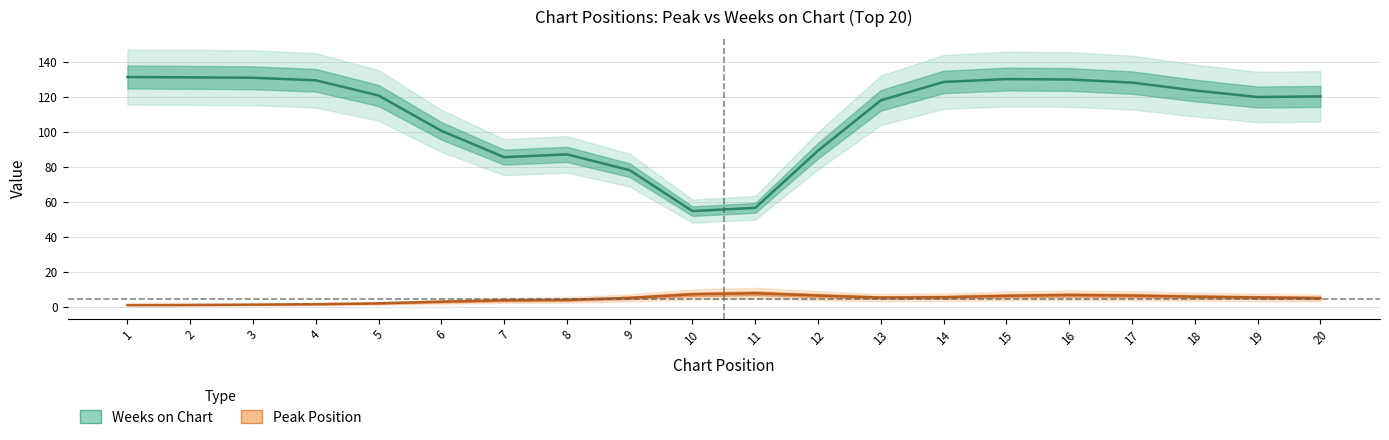

What is the sum of all Weeks on Chart values?

2191.0